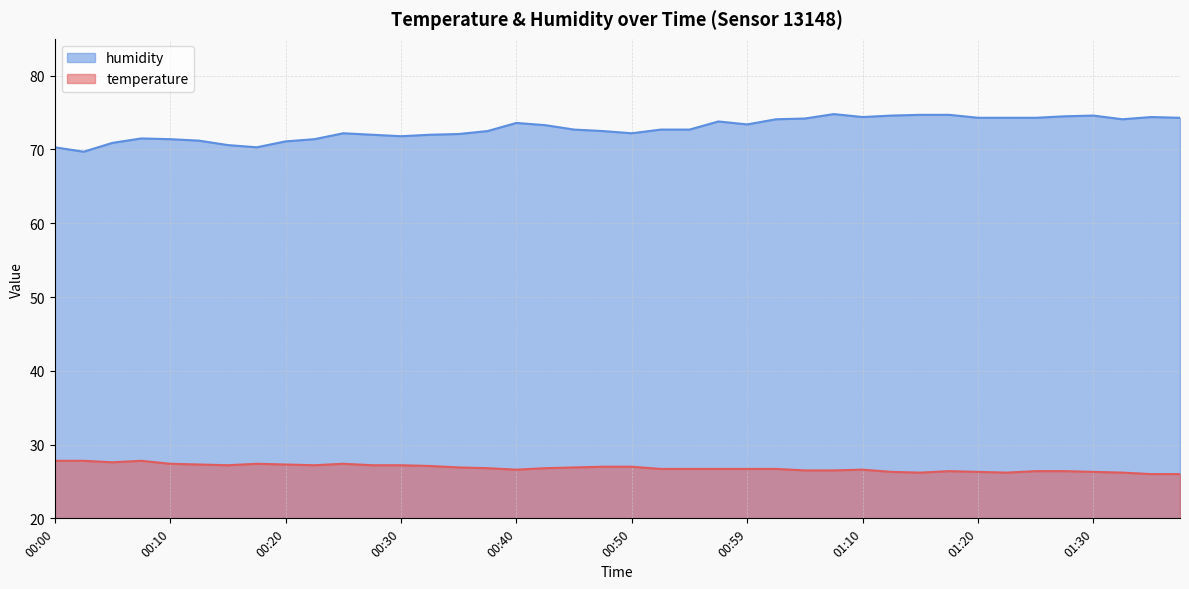

What is the value of the humidity point at the 20th from the left?

72.5